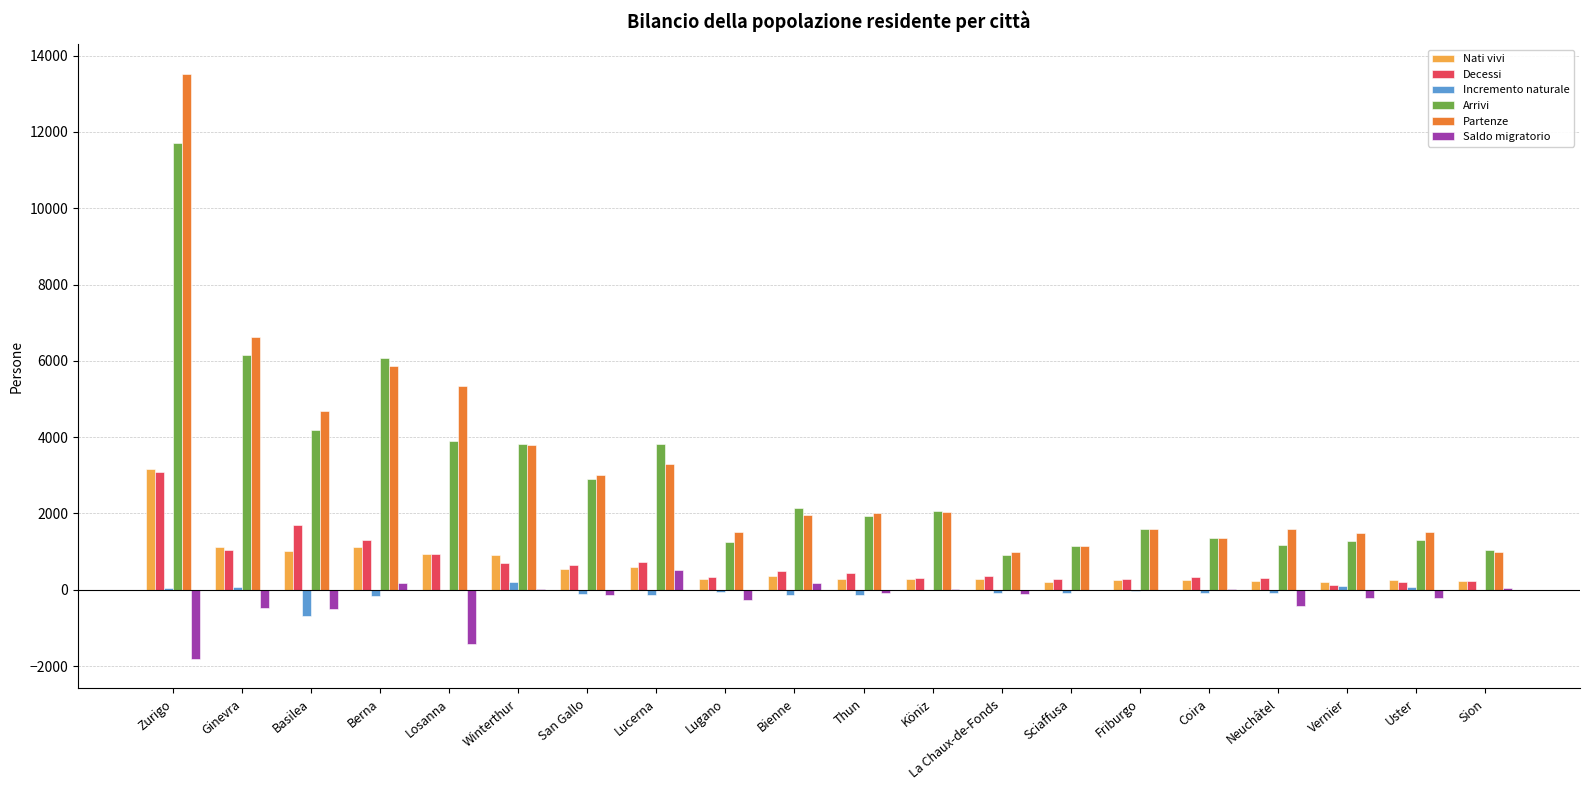

The value of Decessi at Lucerna is 727. True or false?

True